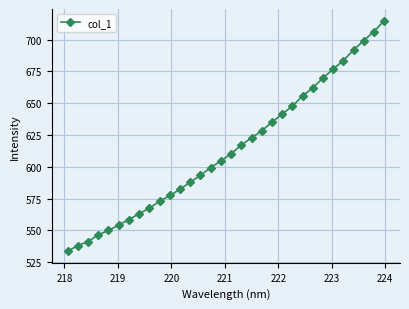

How many distinct data groups are displayed?

1